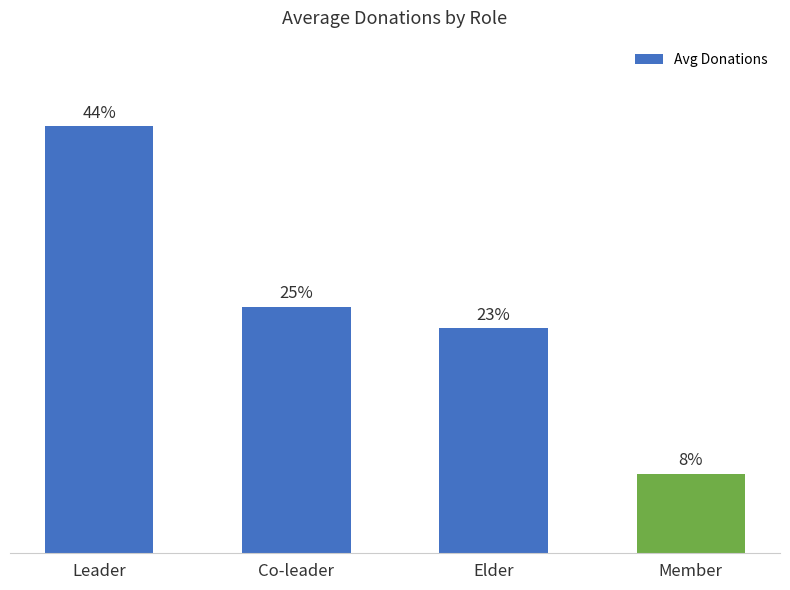

Are the bars horizontal?

No